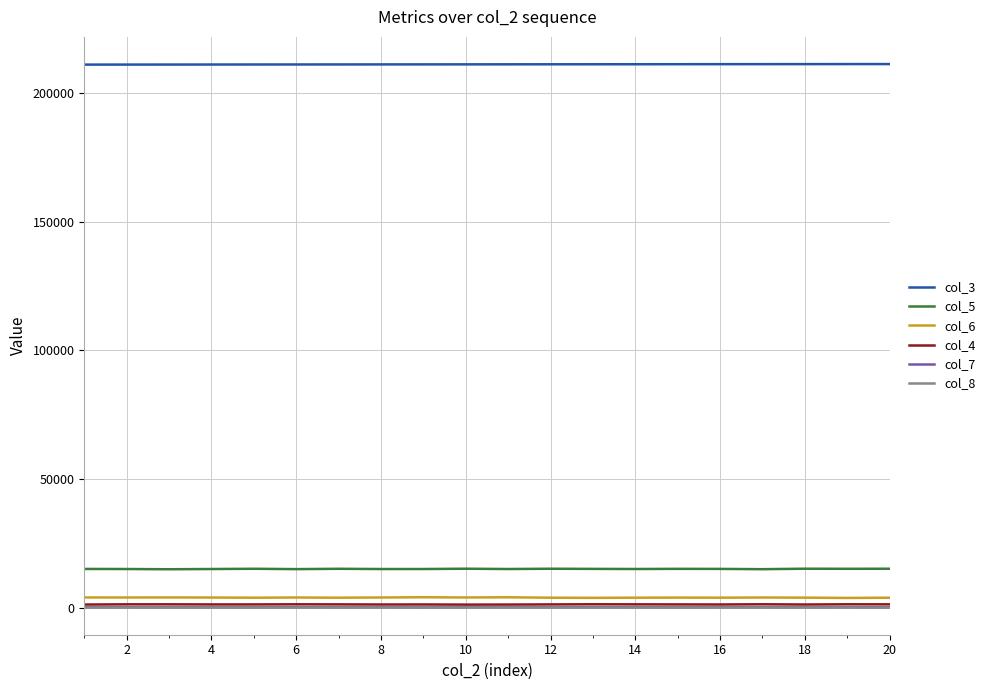

True or false: col_7 and col_3 cross at least once.

False